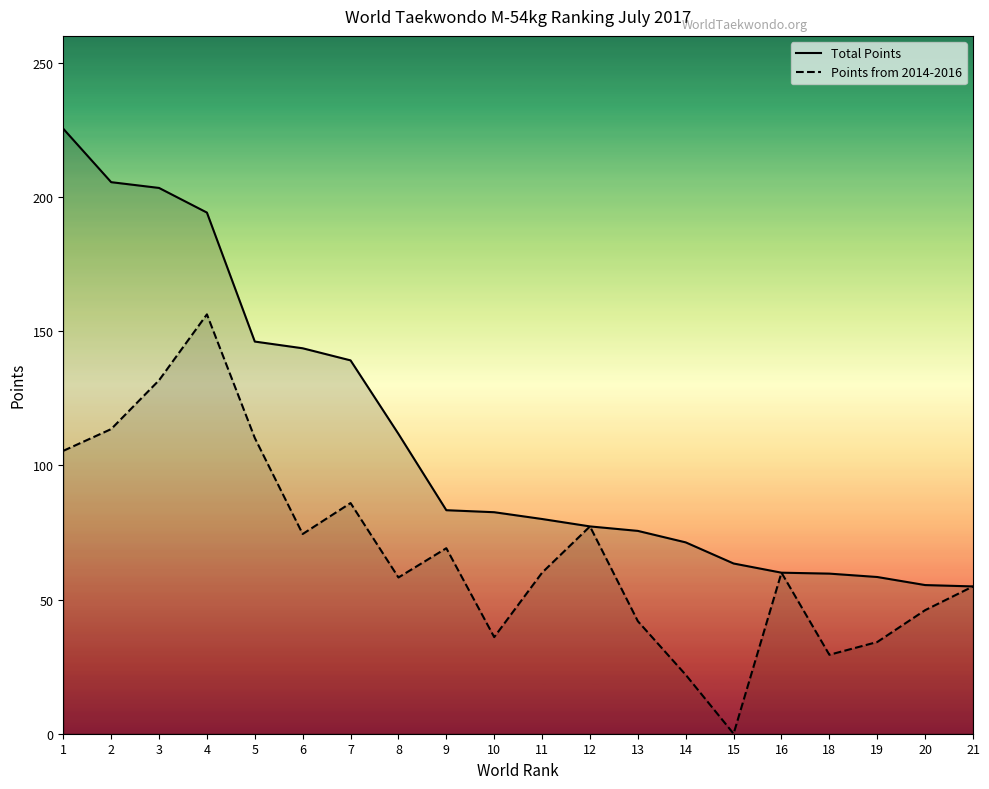

Reading right to left, extract all data points from this chart.

Total Points: 54.9	55.4	58.4	59.6	60.0	63.4	71.3	75.6	77.2	80.0	82.5	83.3	111.7	139.1	143.6	146.1	194.2	203.3	205.5	225.4
Points from 2014-2016: 54.9	46.0	34.2	29.4	60.0	0.0	21.9	41.9	77.2	60.0	36.0	69.1	58.2	85.9	74.4	110.2	156.2	131.7	113.5	105.4